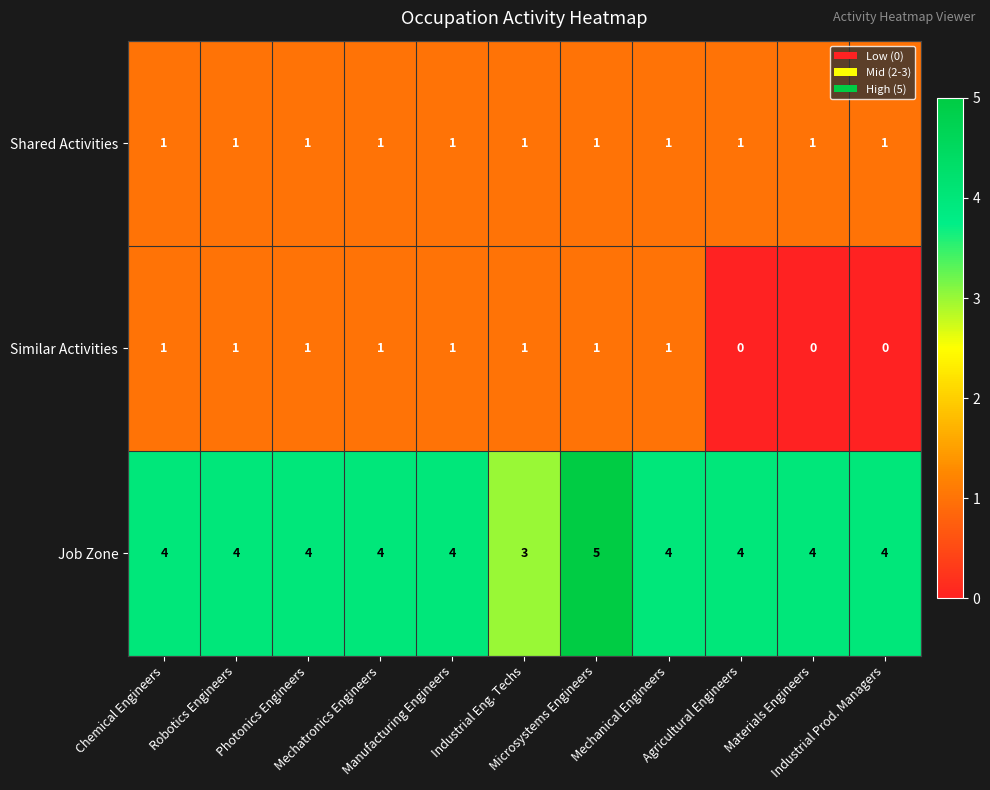

What is the maximum value for Job Zone?

5